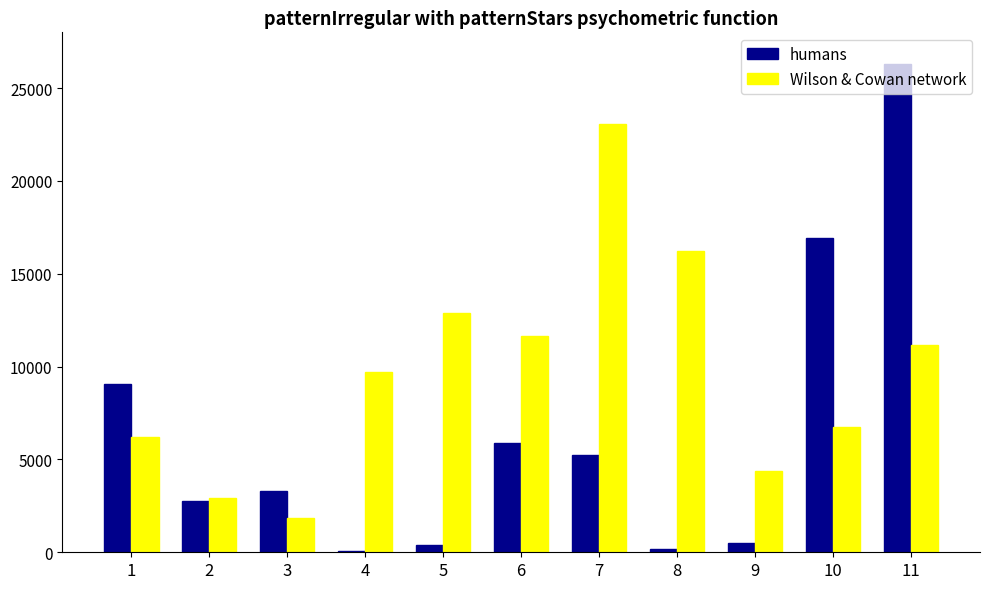

True or false: humans has a value of 3932 at 2.

False